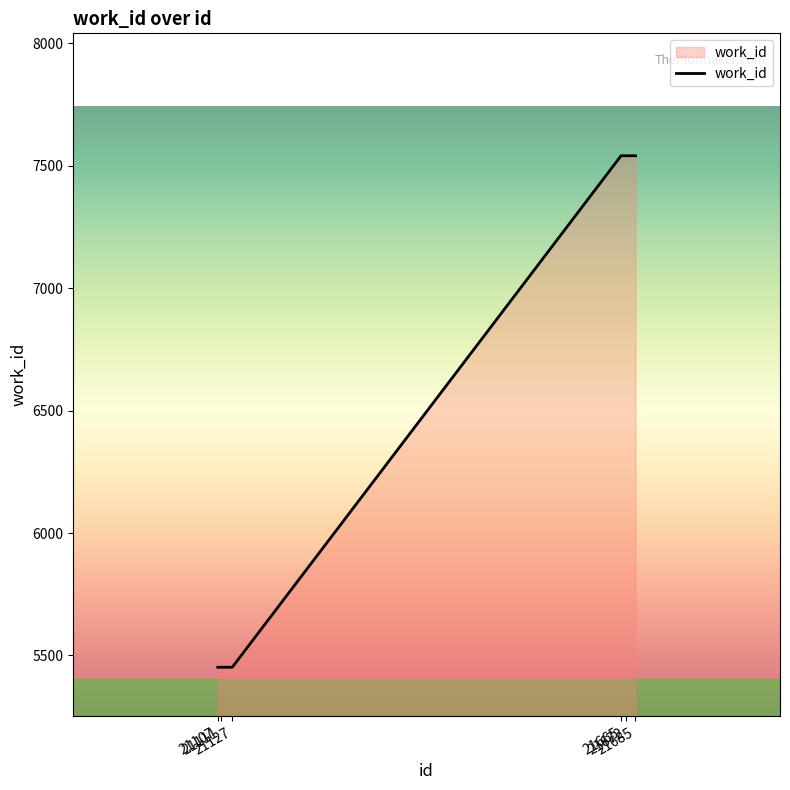

Reading right to left, what are all the values shown in this chart?

21685=7541	21672=7541	21665=7541	21127=5452	21111=5452	21107=5452